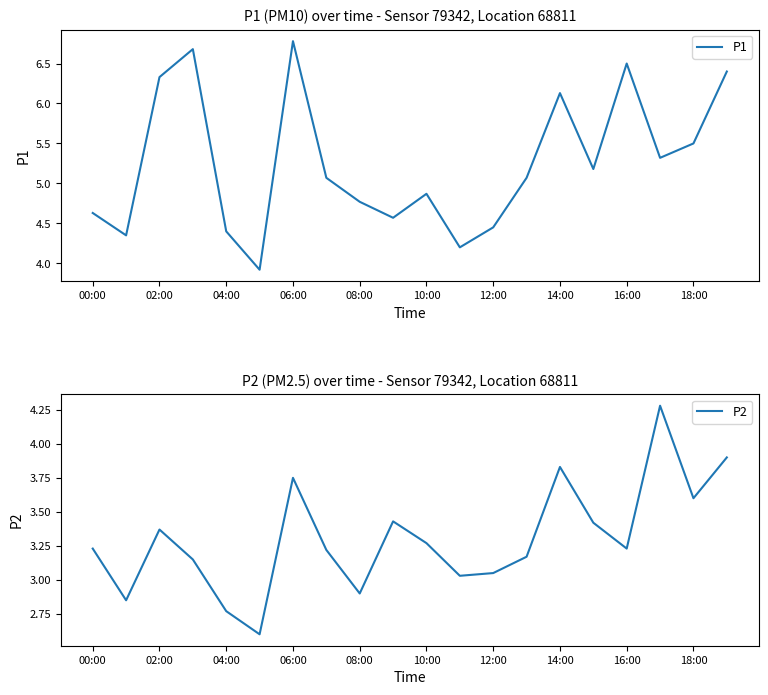

At how many categories does at least one series exceed 2?

20